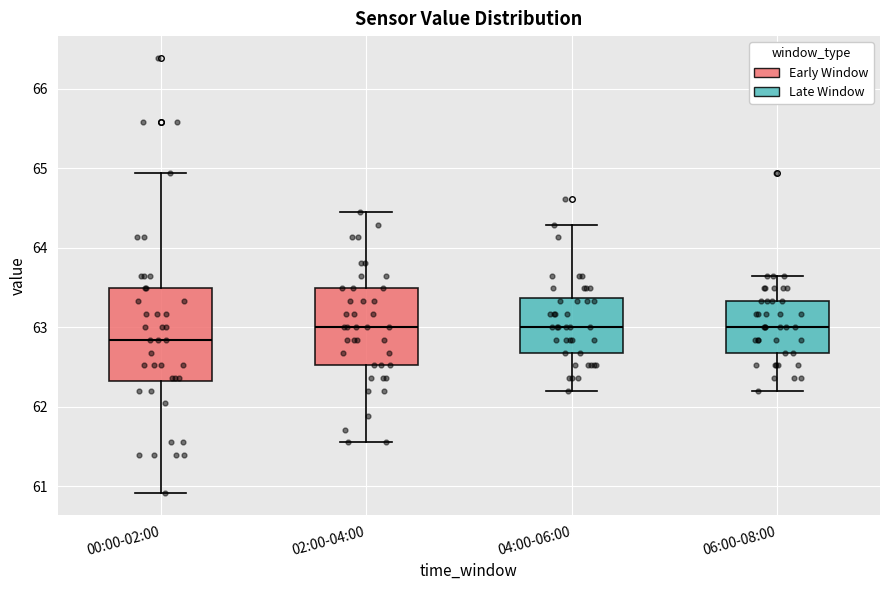

Comparing the boxes themselves (not the whiskers), which one is the tallest?

00:00-02:00